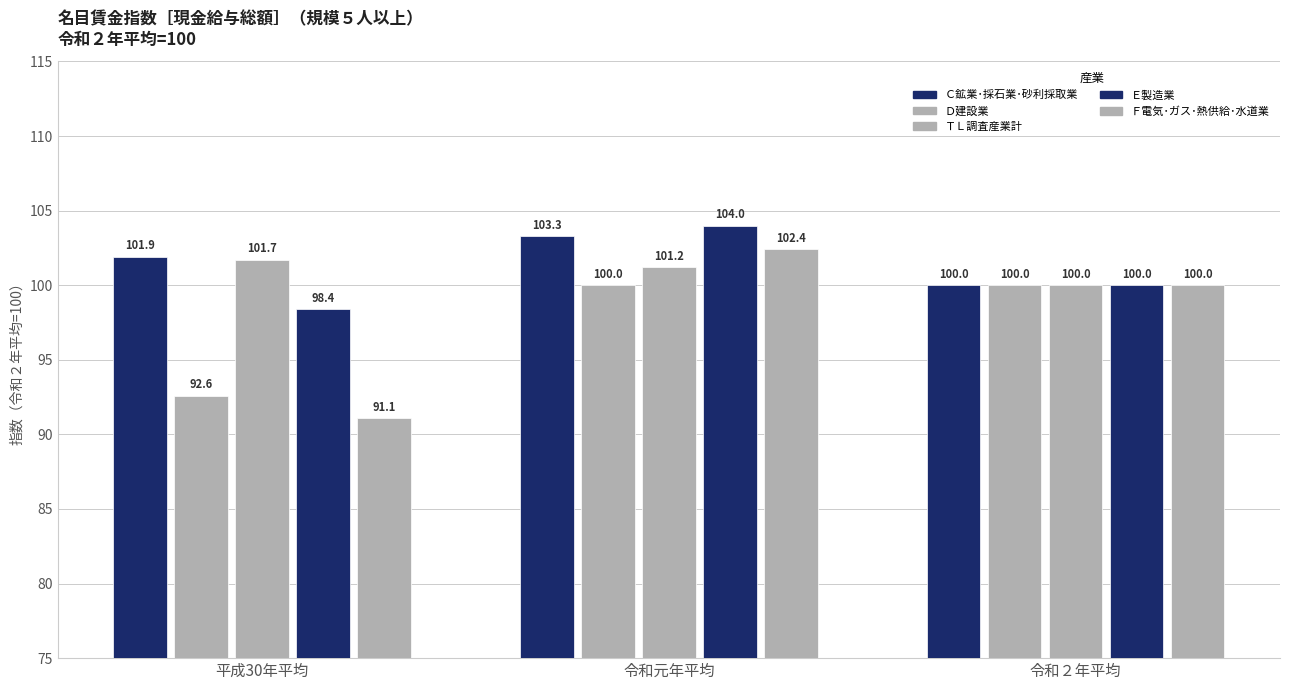

How many bars are there in each group?

5